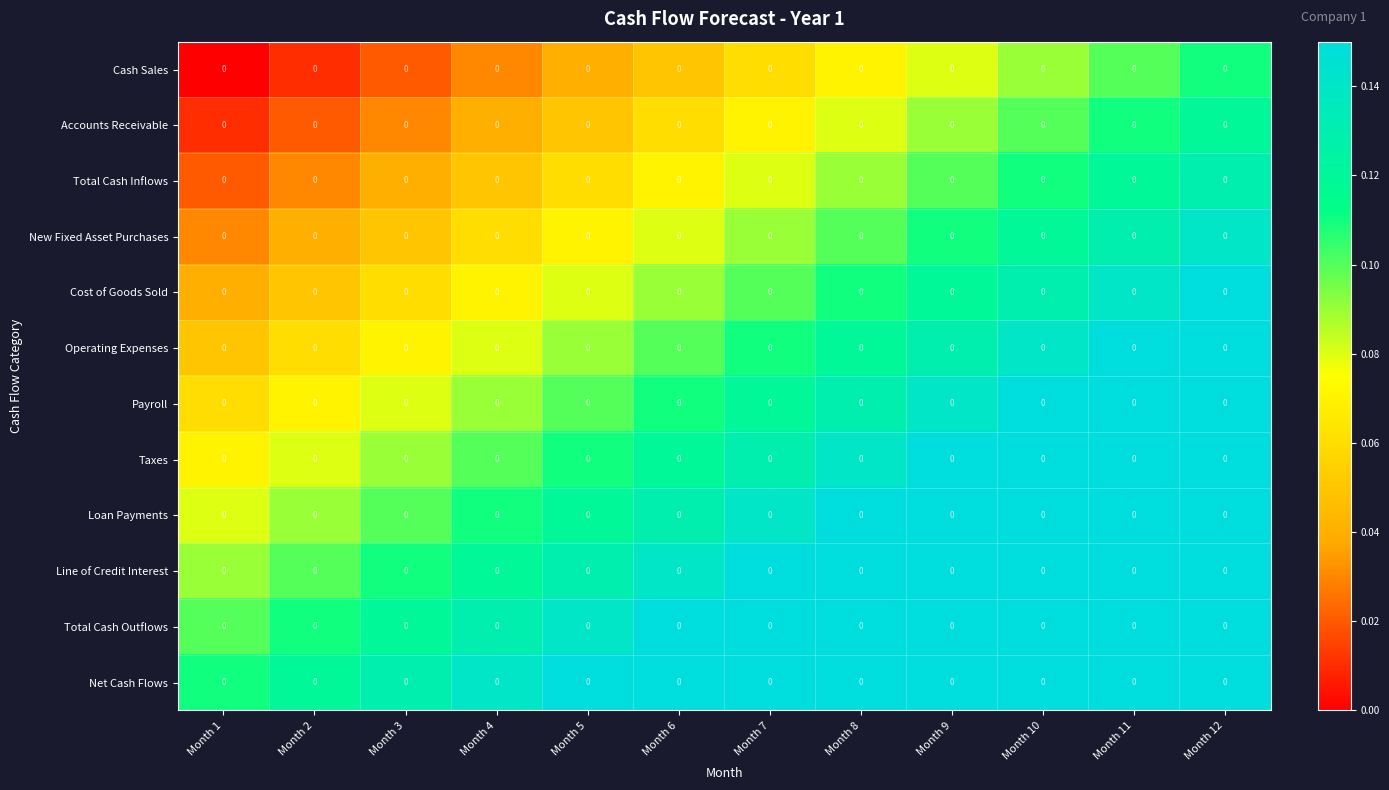

At which category does the chart reach its peak across all series?

Month 12